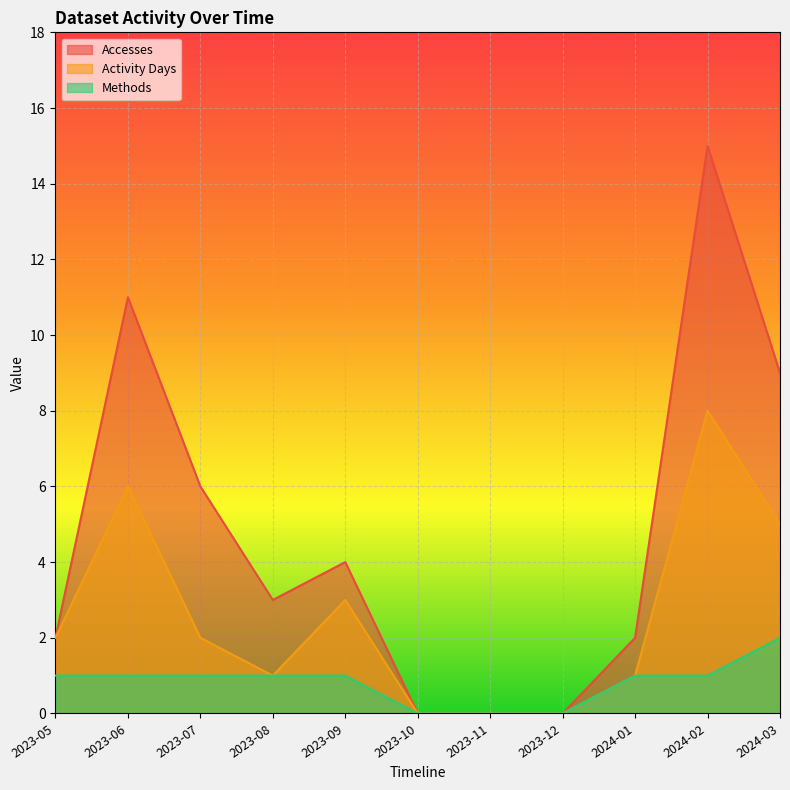

Does the chart display data point markers on the line(s)?

No